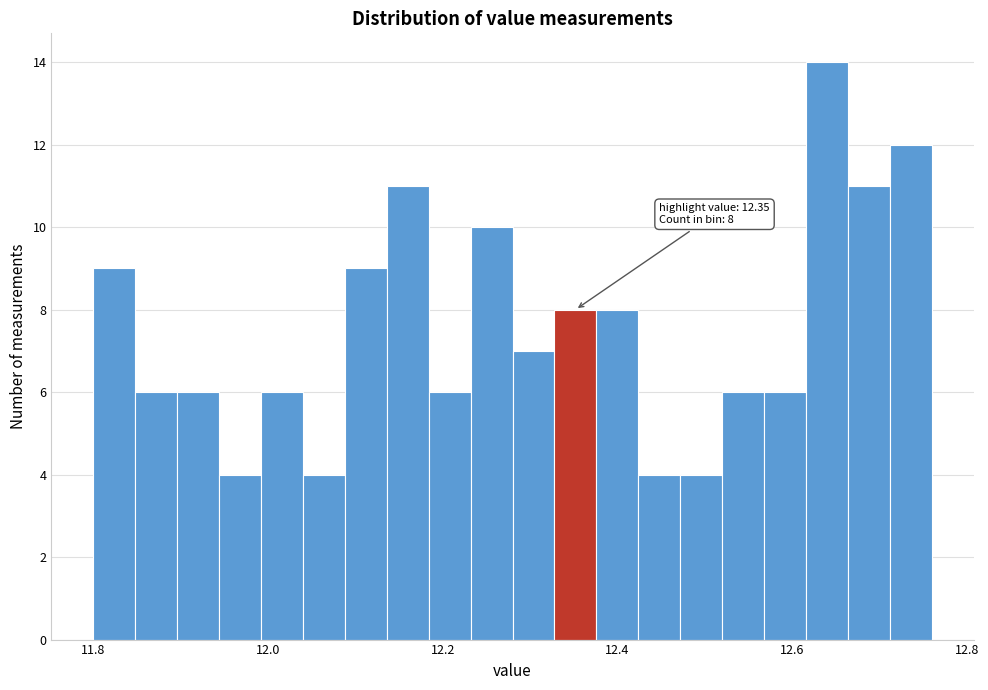

Around what value on the x-axis is the tallest bar? Give the approximate position of its centre, as read against the axis.

12.64